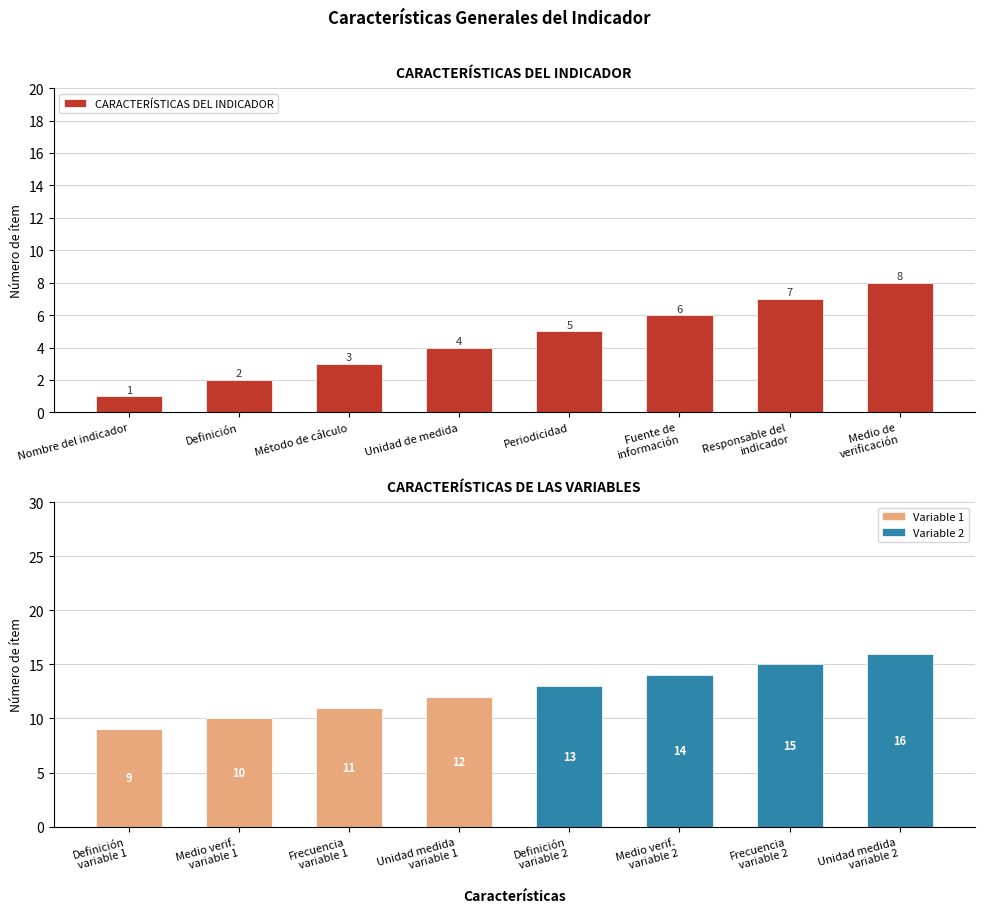

What is the highest value of the Variable 1 series?

12